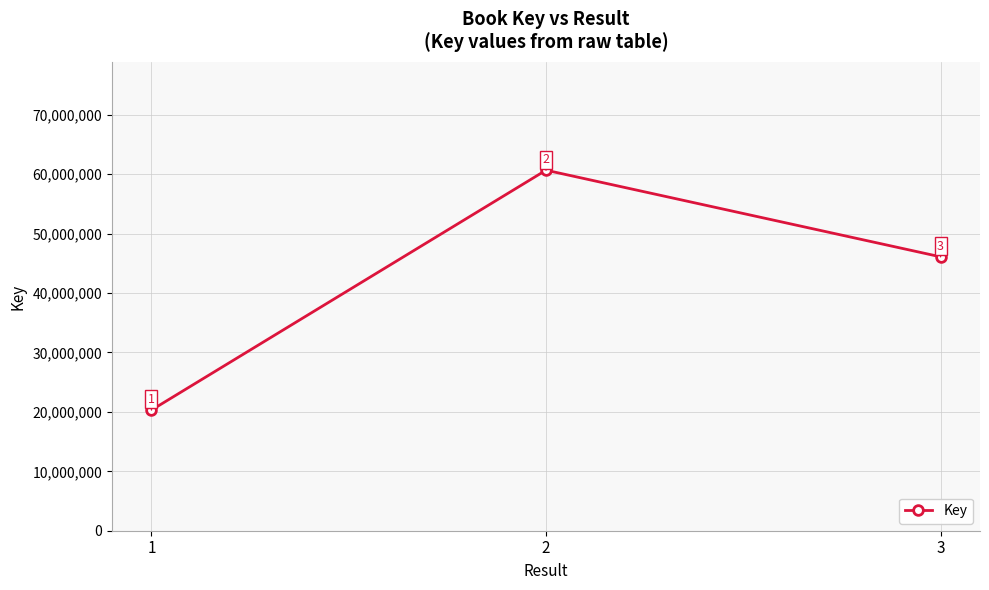

How many distinct data groups are displayed?

1